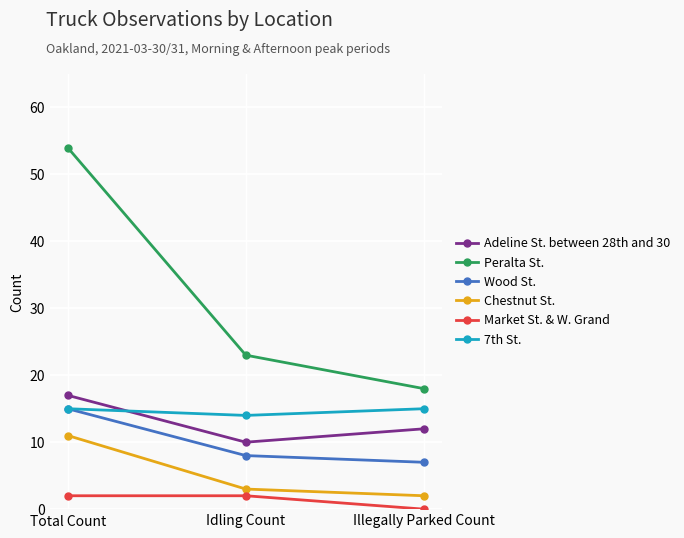

What is the spread (max minus min) of values at Illegally Parked Count?

18